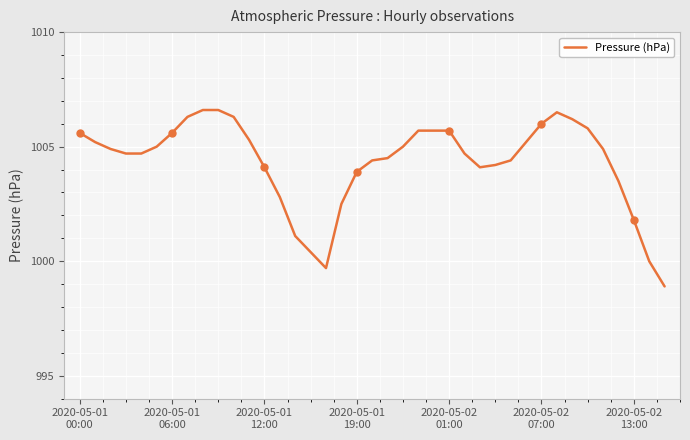

What is the difference between the second highest and second lowest values?

6.9